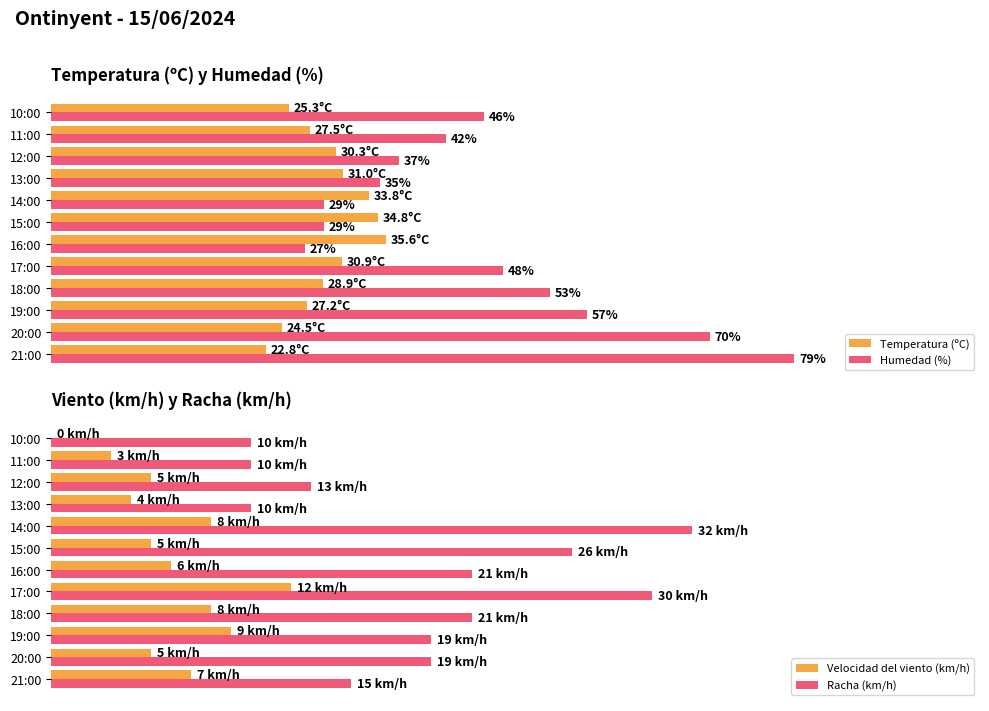

How many values in the Temperatura (ºC) series exceed 30?

6